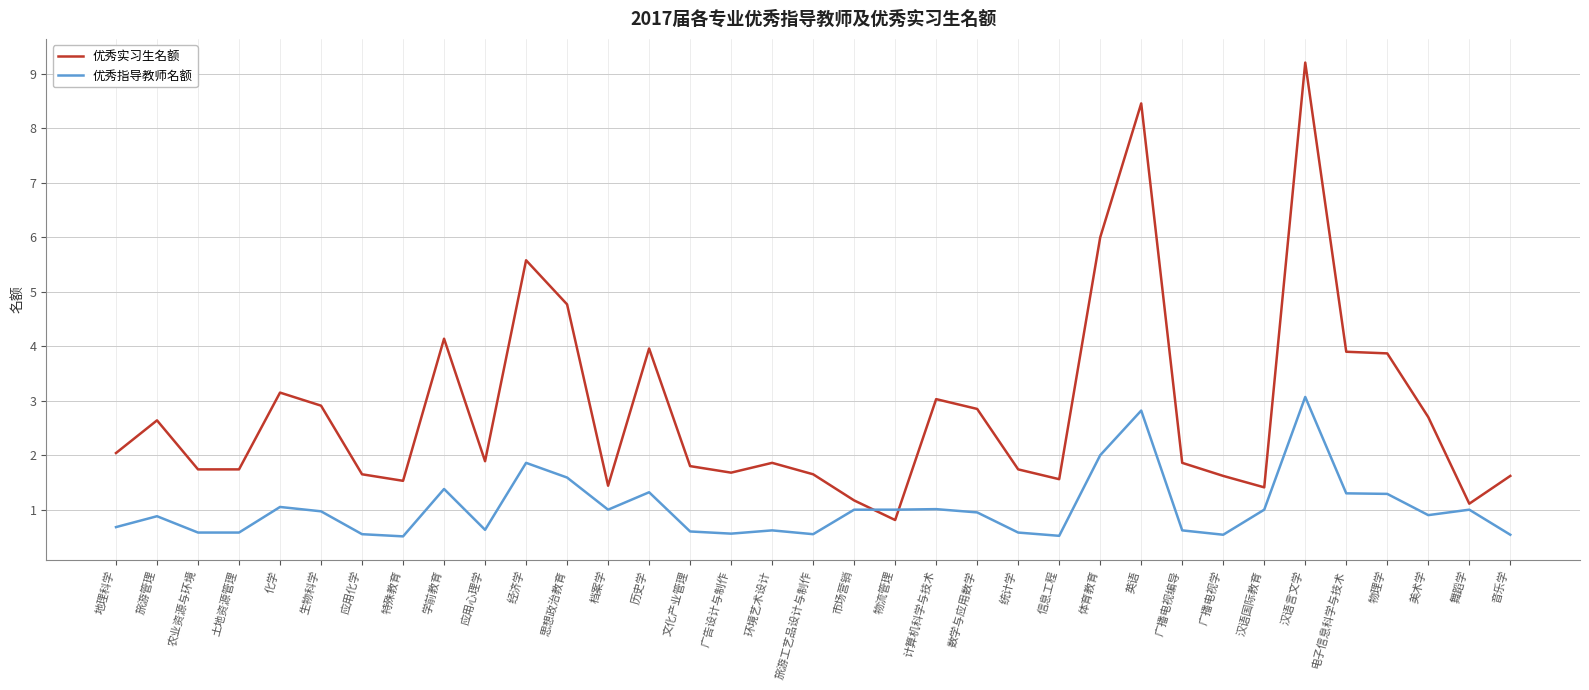

Which label corresponds to the largest value in the chart?

汉语言文学